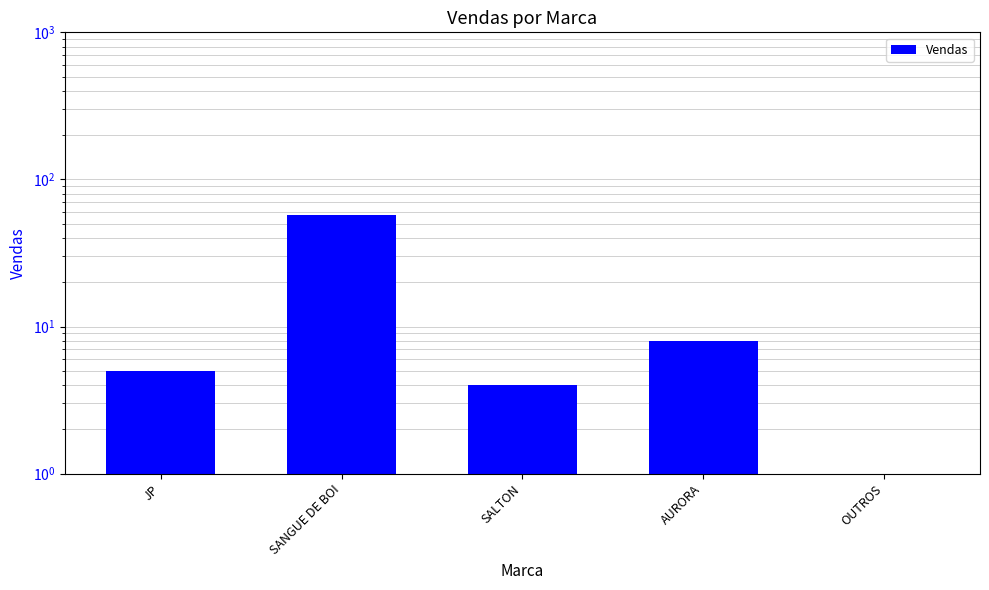

Reading left to right, list all the values displayed in this chart.

5	57	4	8	1